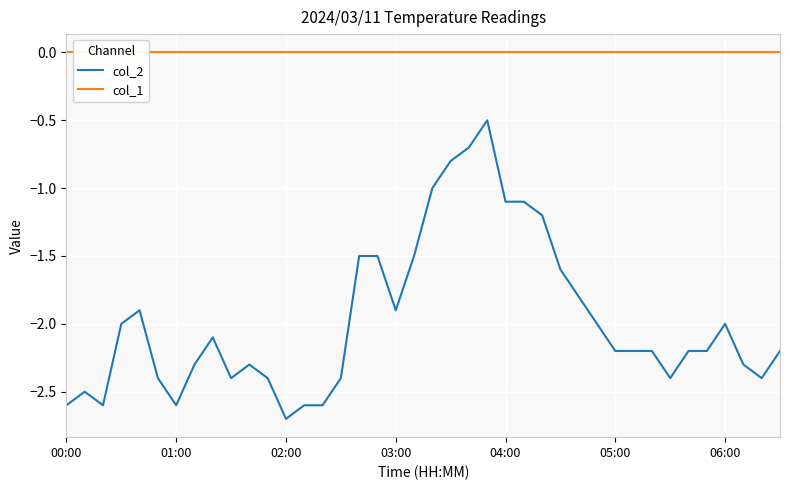

What is the lowest value of the col_2 series?

-2.7